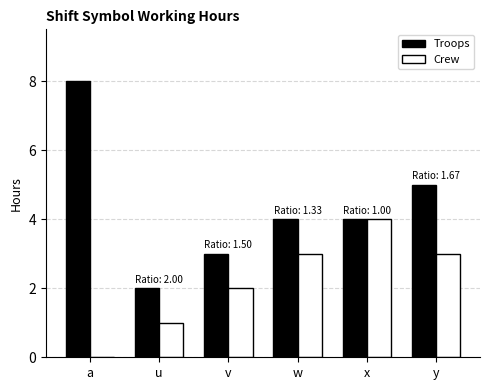

What is the highest value of the Crew series?

4